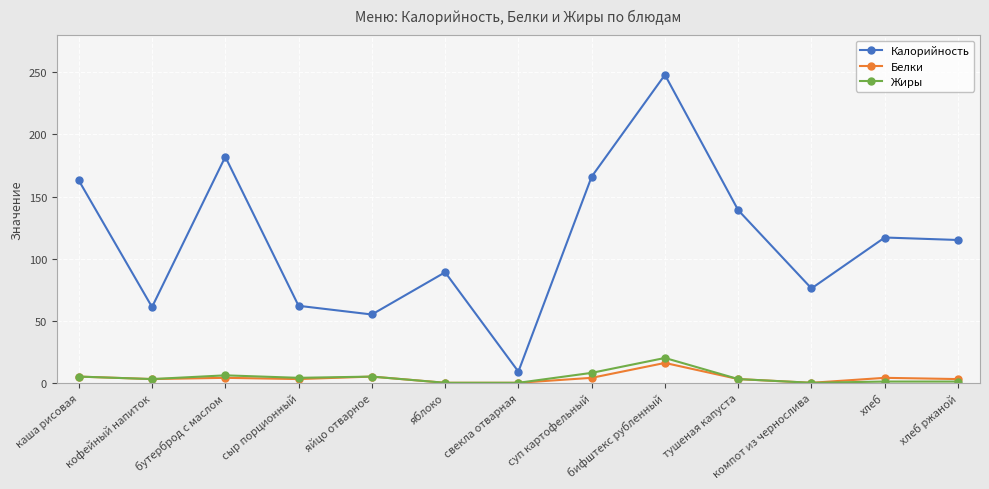

What is the maximum value shown in the chart?

248